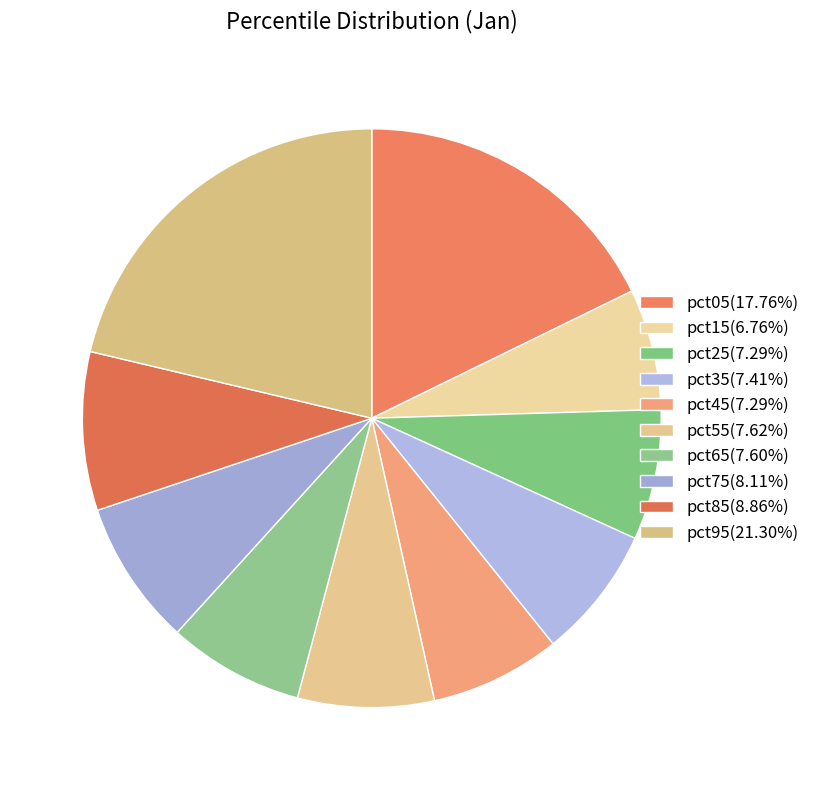

How many slices are in this pie chart?

10